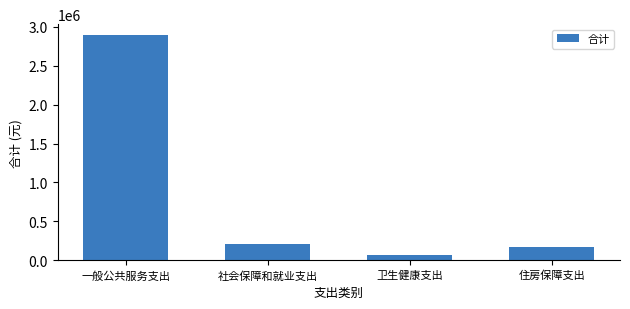

Reading left to right, what are all the values shown in this chart?

一般公共服务支出=2891544	社会保障和就业支出=202734	卫生健康支出=71360	住房保障支出=172488